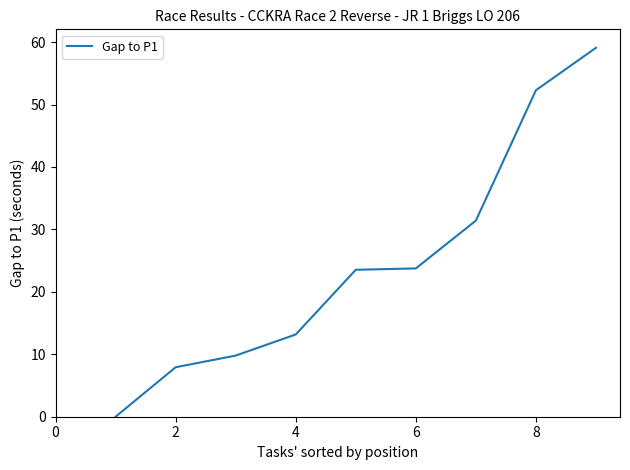

Does the chart have visible grid lines?

No